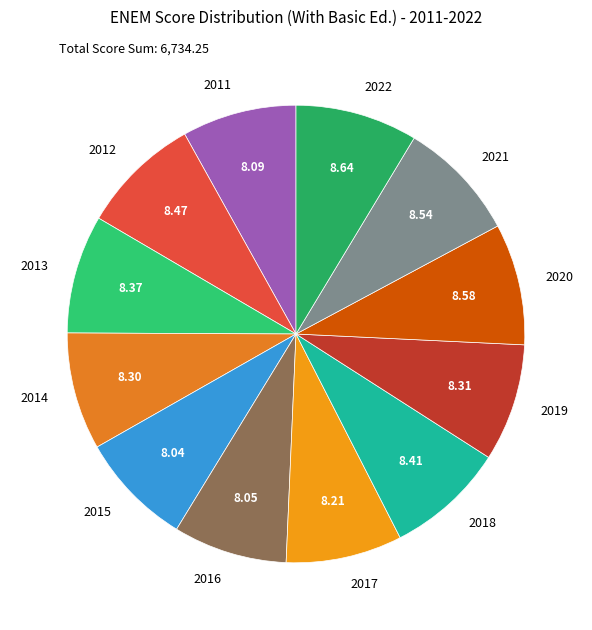

How many segments does this pie chart have?

12